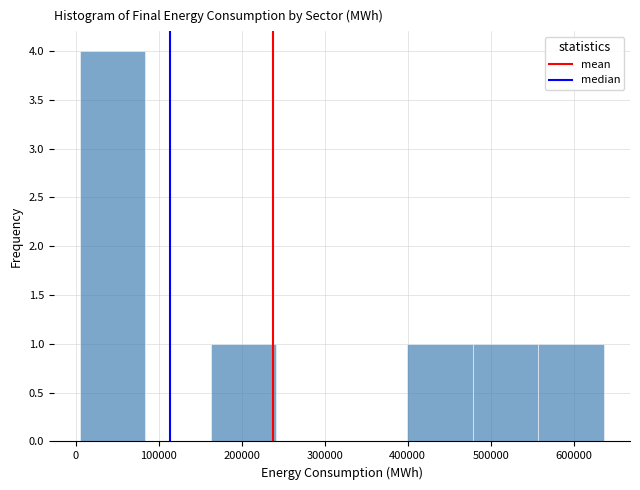

Which range on the x-axis has the tallest bar?

10000 to 80000